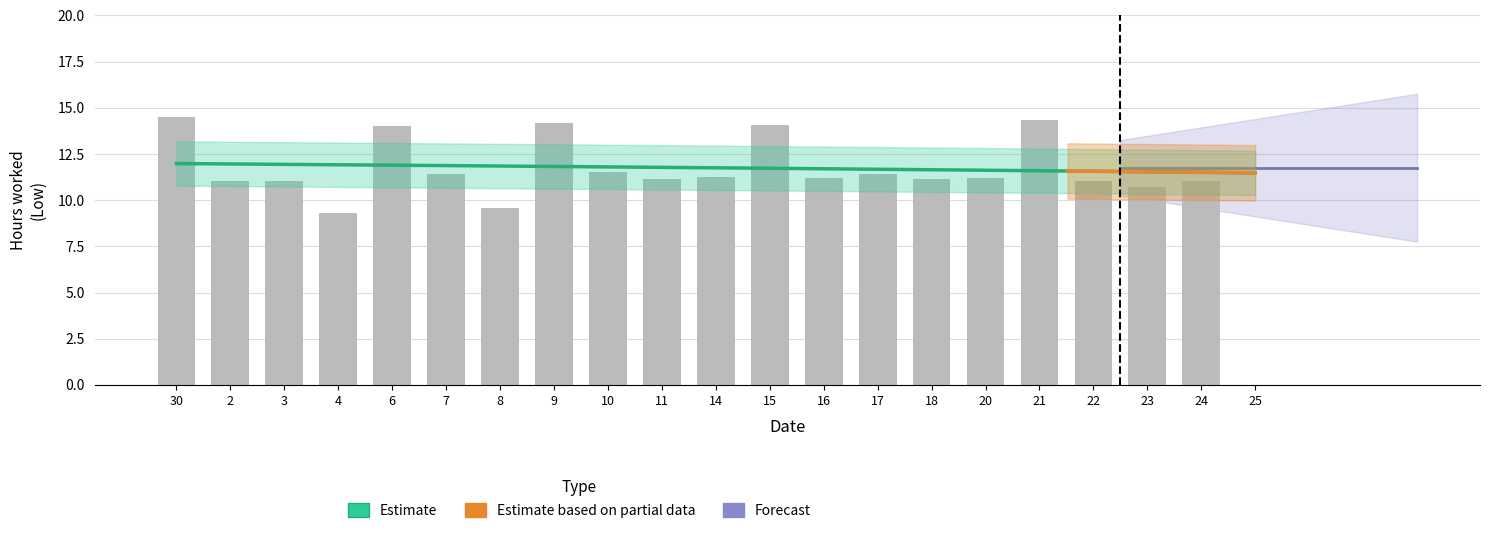

How many data points does each series have?

21